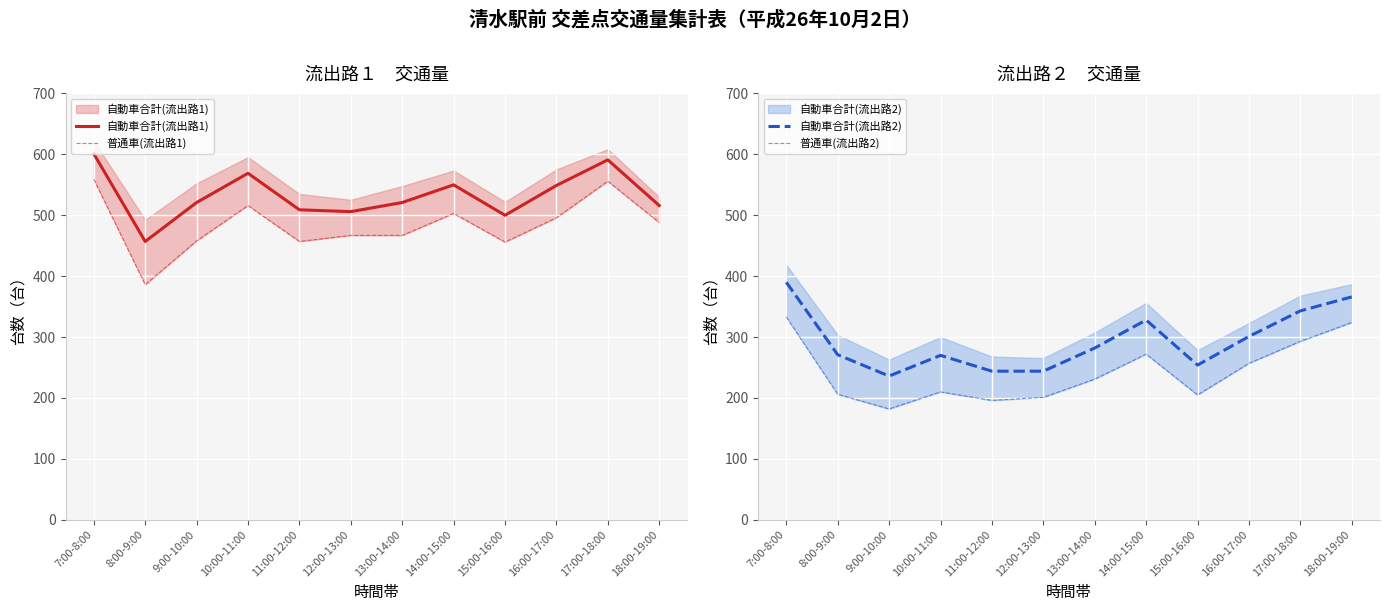

Is it true that 普通車(流出路2) equals 293 at 17:00-18:00?

True